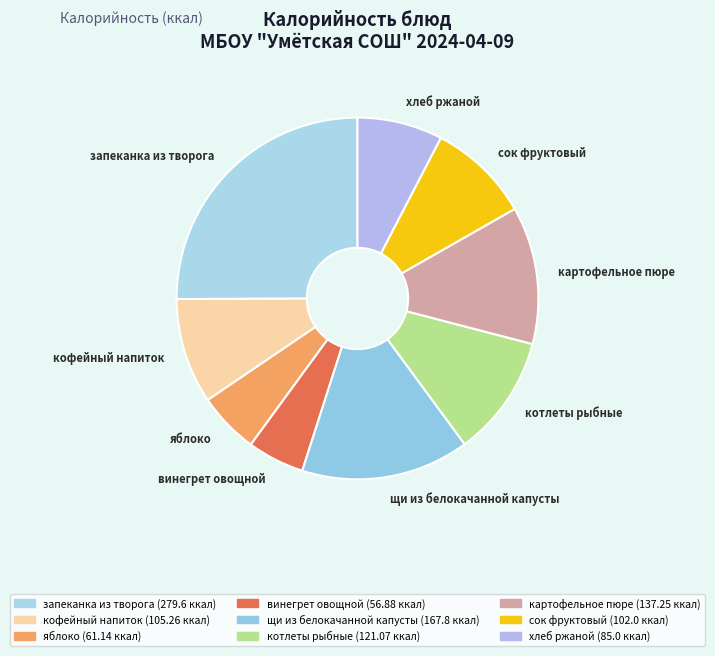

Which has a higher value, картофельное пюре or яблоко?

картофельное пюре